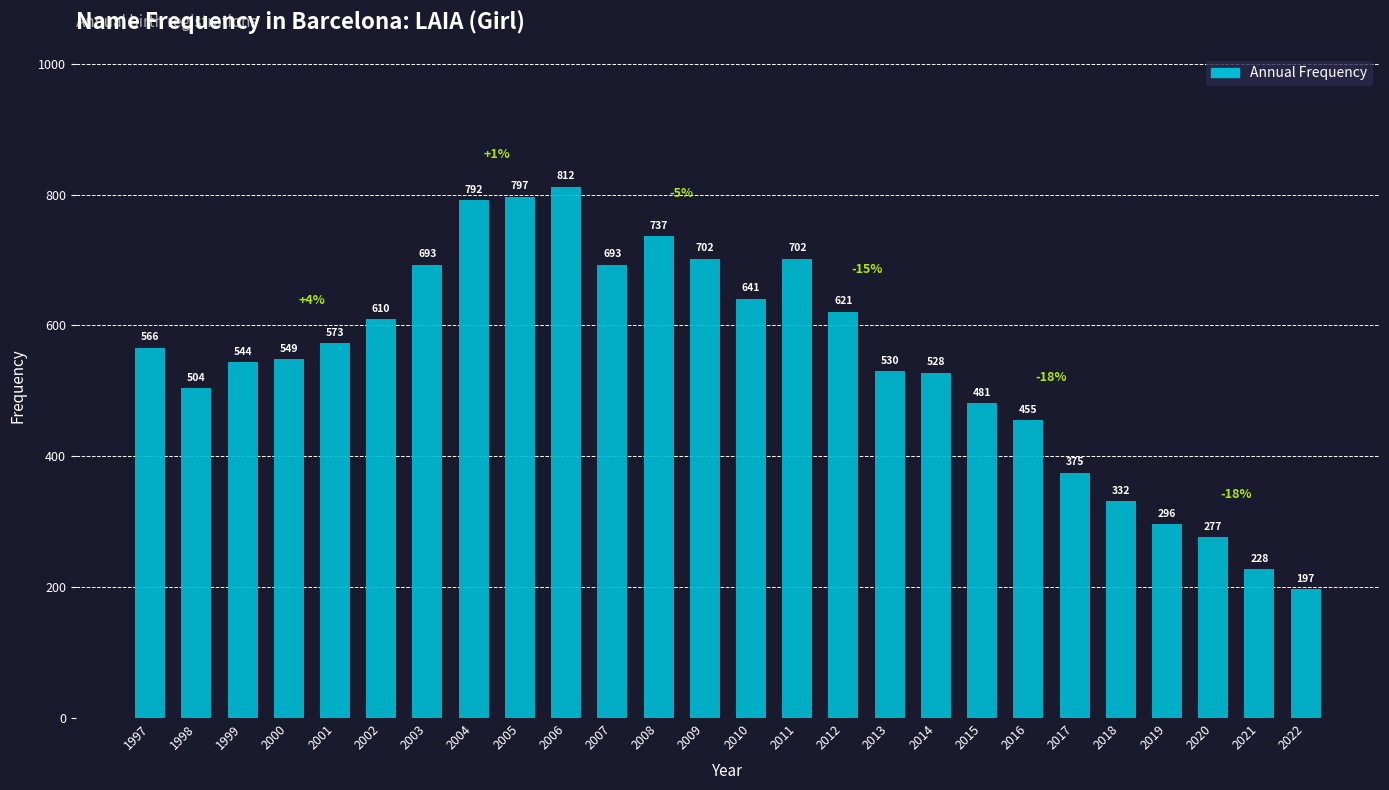

Reading left to right, transcribe all the data shown in this chart.

566	504	544	549	573	610	693	792	797	812	693	737	702	641	702	621	530	528	481	455	375	332	296	277	228	197